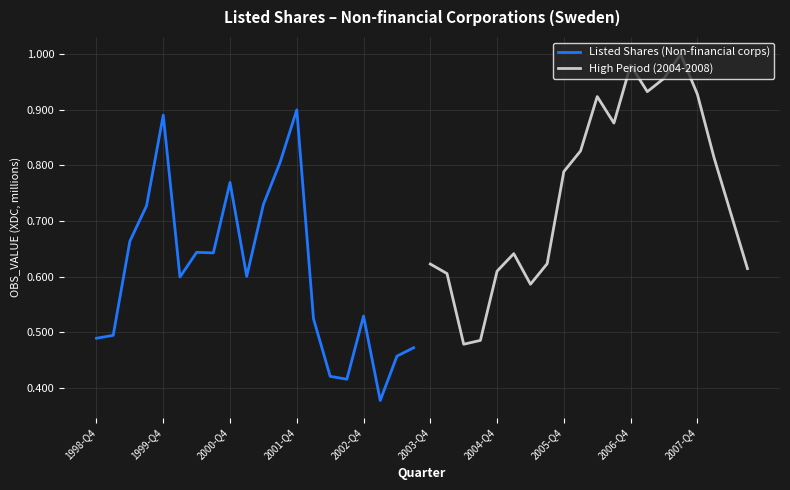

In High Period (2004-2008), how many points are lower than both neighbors (excluding endpoints)?

4